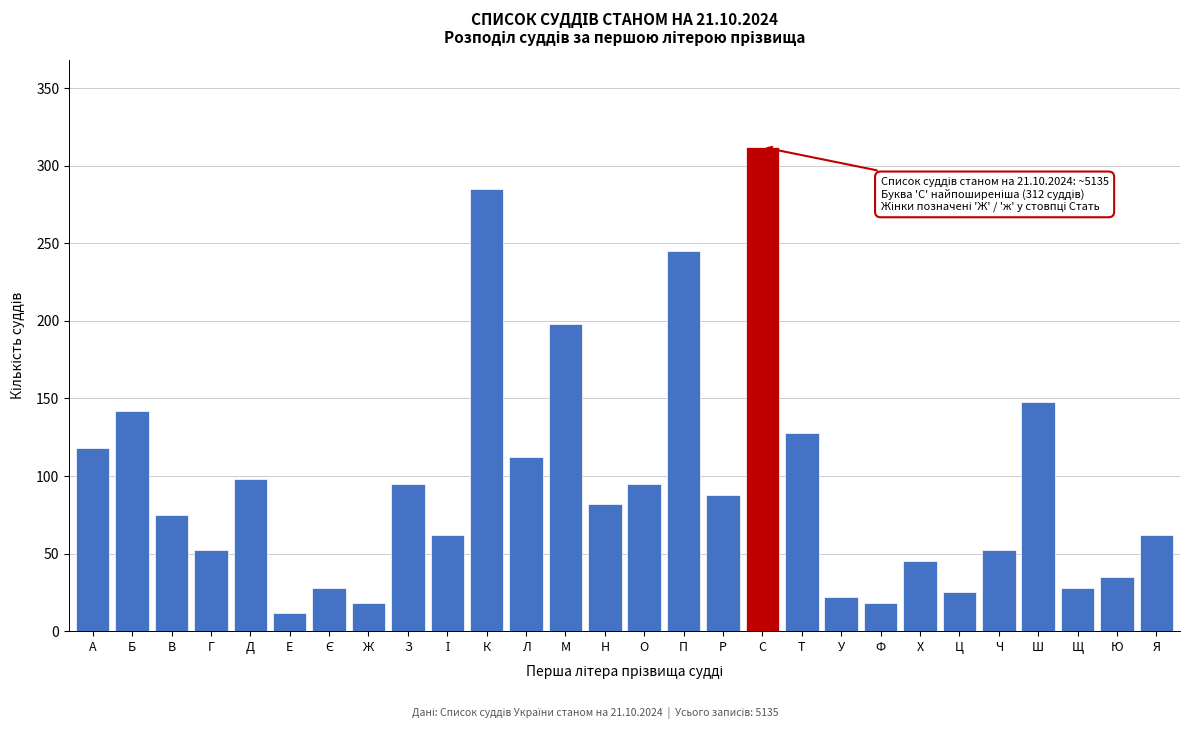

Reading left to right, list all the values displayed in this chart.

118	142	75	52	98	12	28	18	95	62	285	112	198	82	95	245	88	312	128	22	18	45	25	52	148	28	35	62